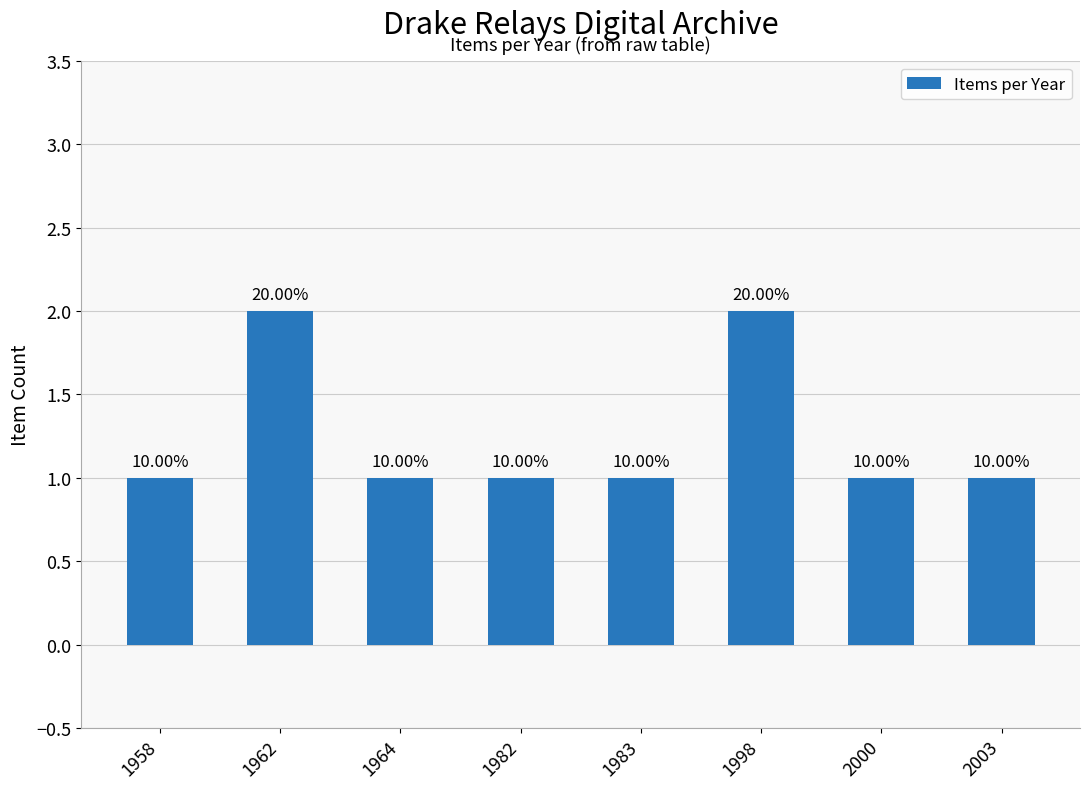

Is it true that the value at 2003 is 1?

True